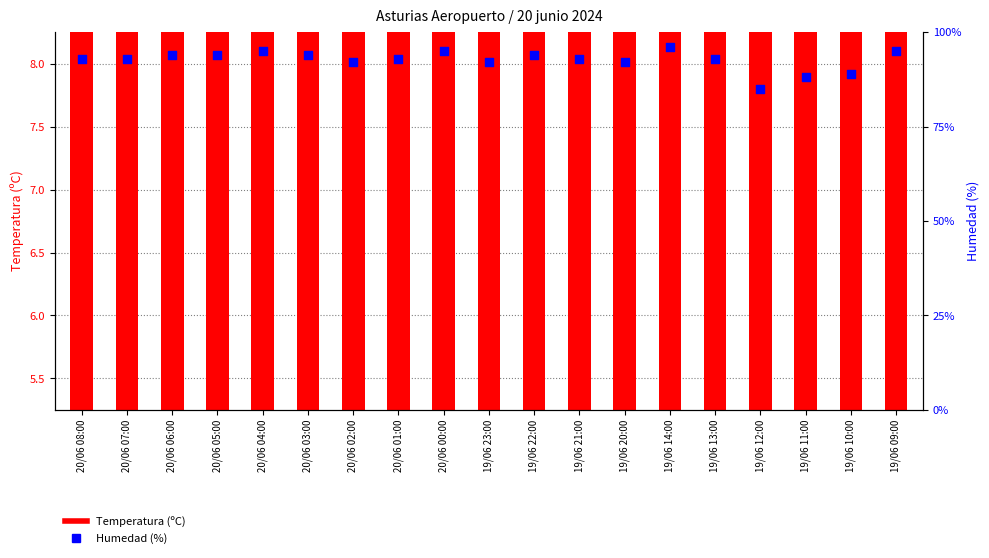

Which series contains the highest Y value?

Humedad (%)